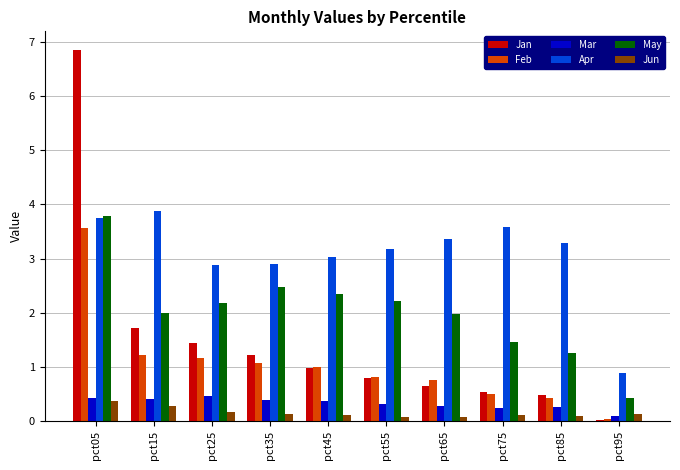

The May series shows 2.2 at pct55. True or false?

True